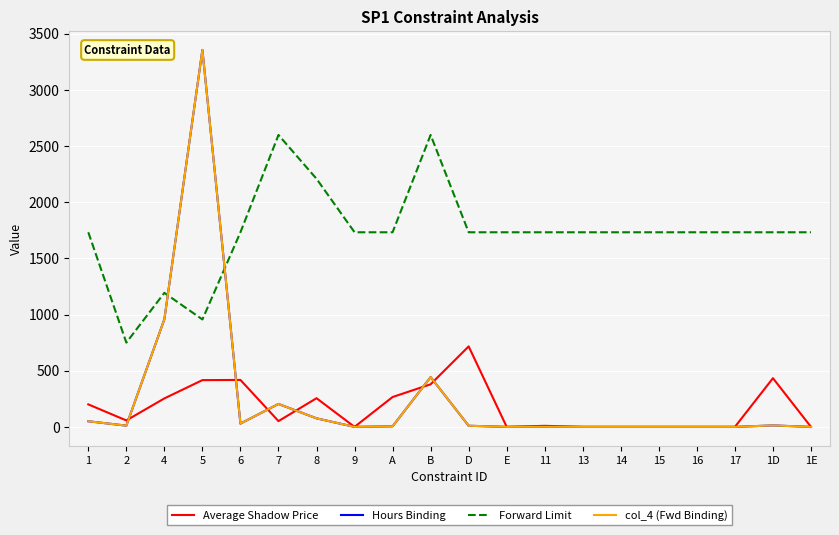

What is the difference between the maximum and second lowest values in the Average Shadow Price series?

716.3